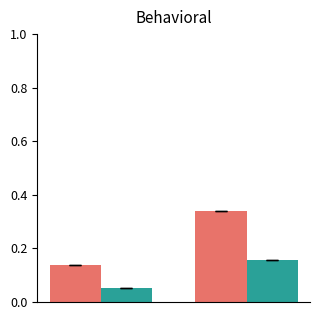

Reading left to right, transcribe all the data shown in this chart.

Body: 0=0.1	1=0.3
Pořadí: 0=0.1	1=0.2